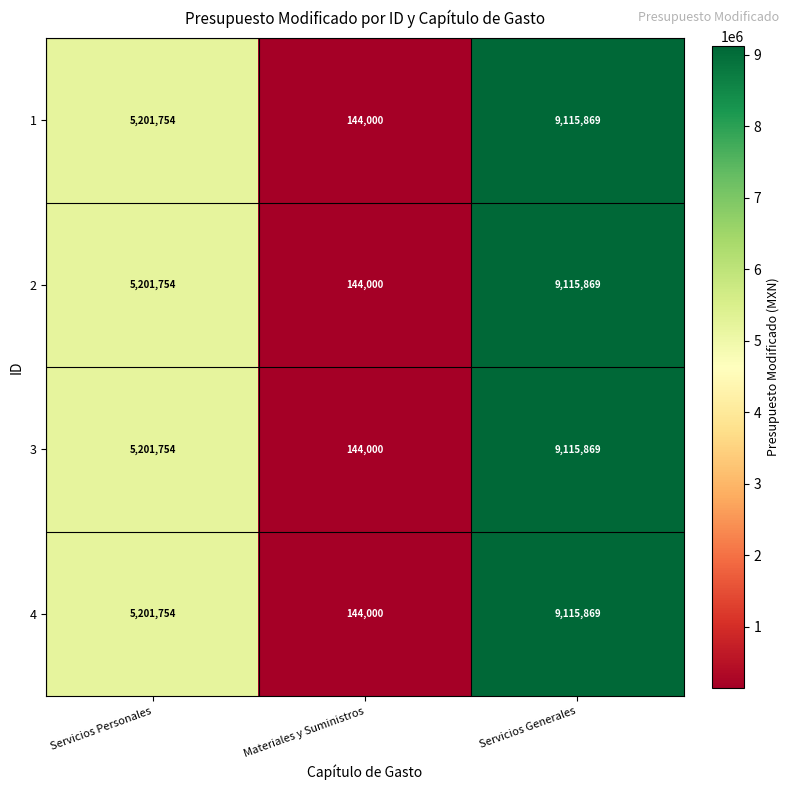

Reading right to left, list all the values displayed in this chart.

1: Servicios Generales=9115869	Materiales y Suministros=144000	Servicios Personales=5201754
2: Servicios Generales=9115869	Materiales y Suministros=144000	Servicios Personales=5201754
3: Servicios Generales=9115869	Materiales y Suministros=144000	Servicios Personales=5201754
4: Servicios Generales=9115869	Materiales y Suministros=144000	Servicios Personales=5201754